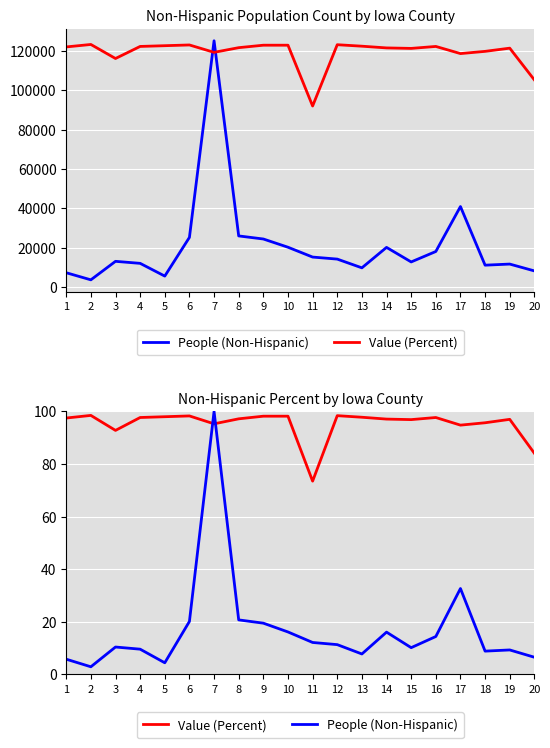

After their last crossing, which series has the higher values: People (Non-Hispanic) or Value (Percent)?

Value (Percent)